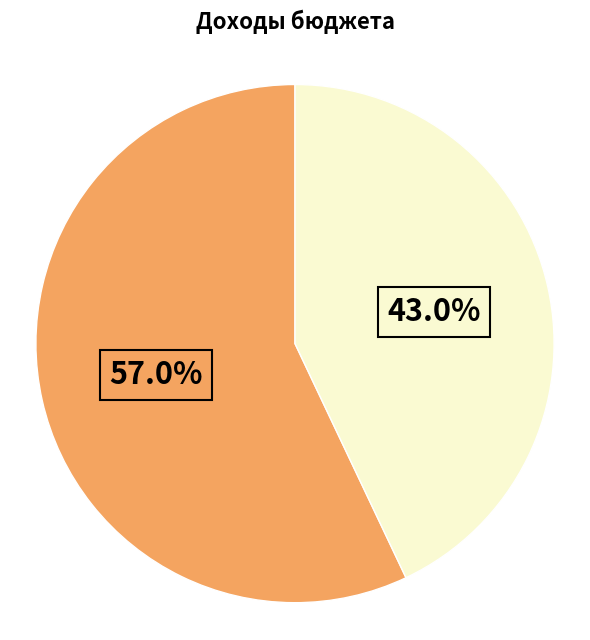

Is there a majority slice in this chart?

Yes